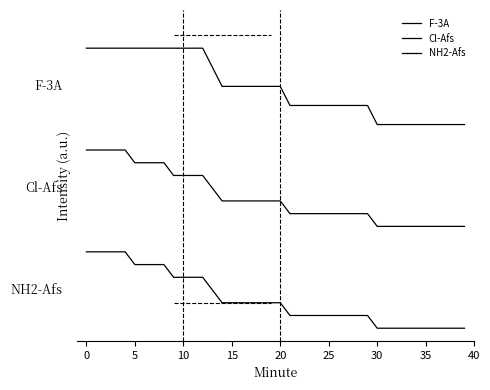

Rank the series by their maximum value, from lowest to highest.

NH2-Afs, Cl-Afs, F-3A